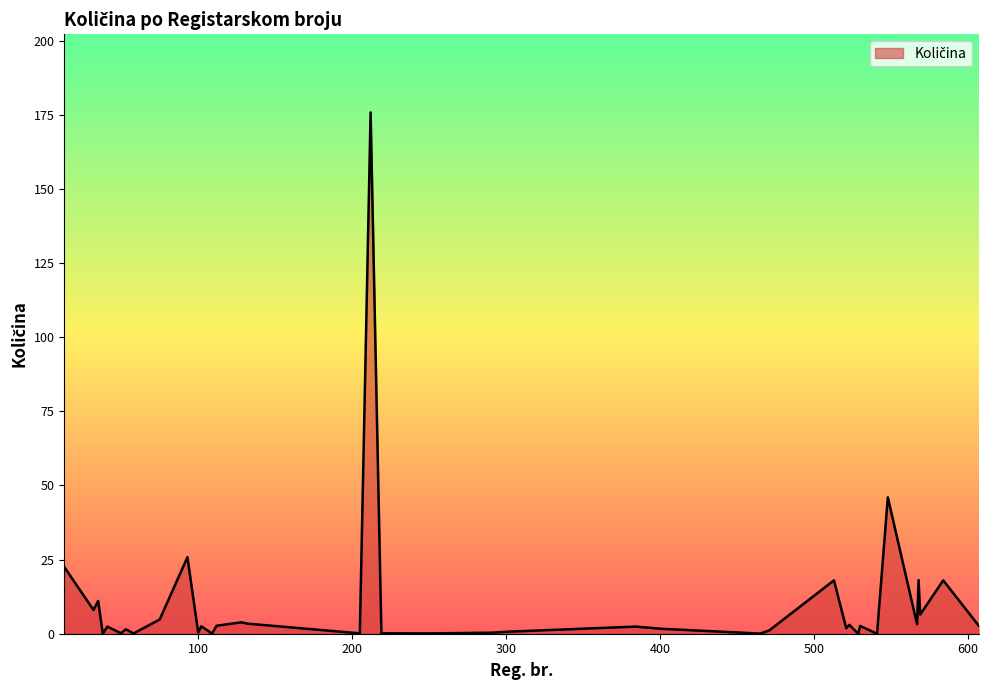

What is the greatest value displayed?

175.8